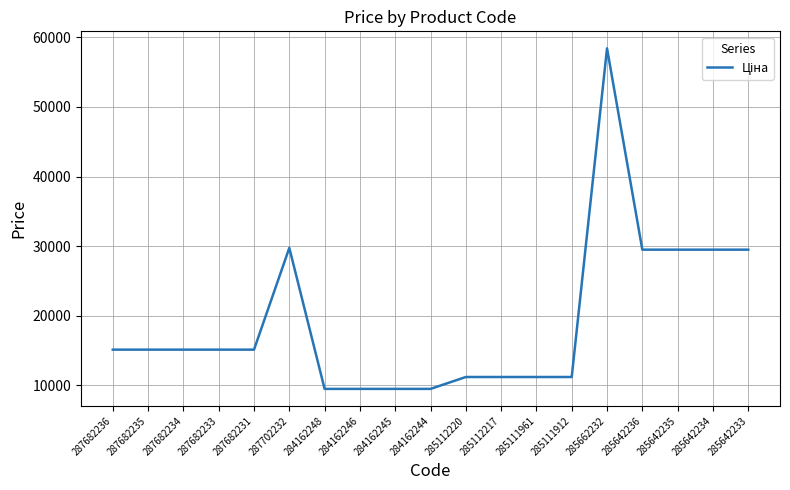

What is the maximum value shown in the chart?

58426.5